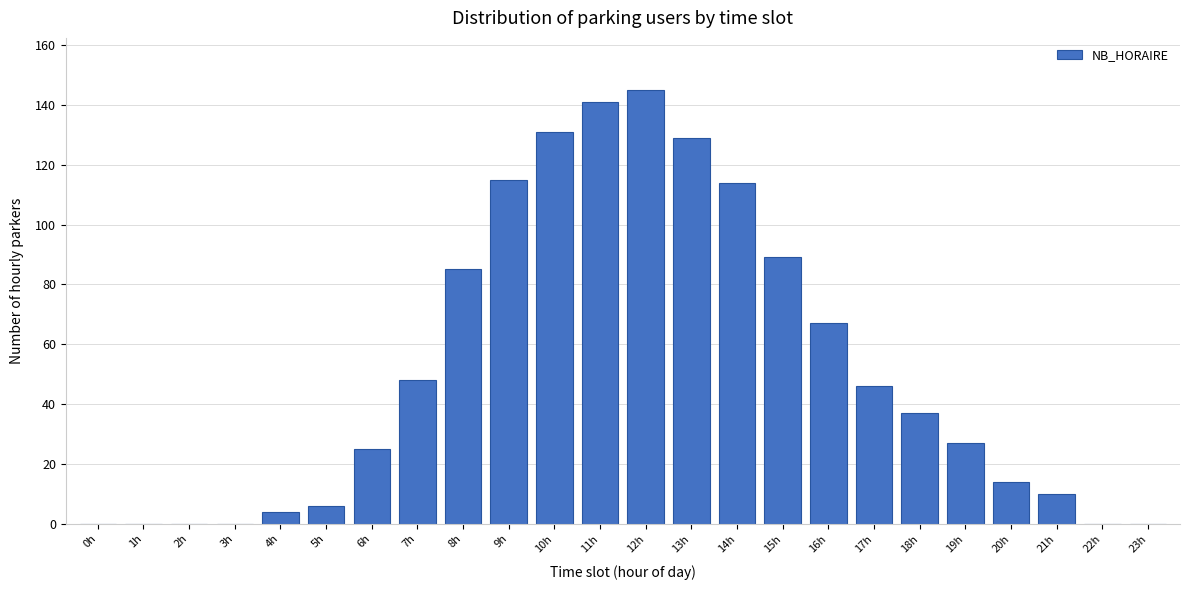

Reading right to left, transcribe all the data shown in this chart.

23h=0	22h=0	21h=10	20h=14	19h=27	18h=37	17h=46	16h=67	15h=89	14h=114	13h=129	12h=145	11h=141	10h=131	9h=115	8h=85	7h=48	6h=25	5h=6	4h=4	3h=0	2h=0	1h=0	0h=0